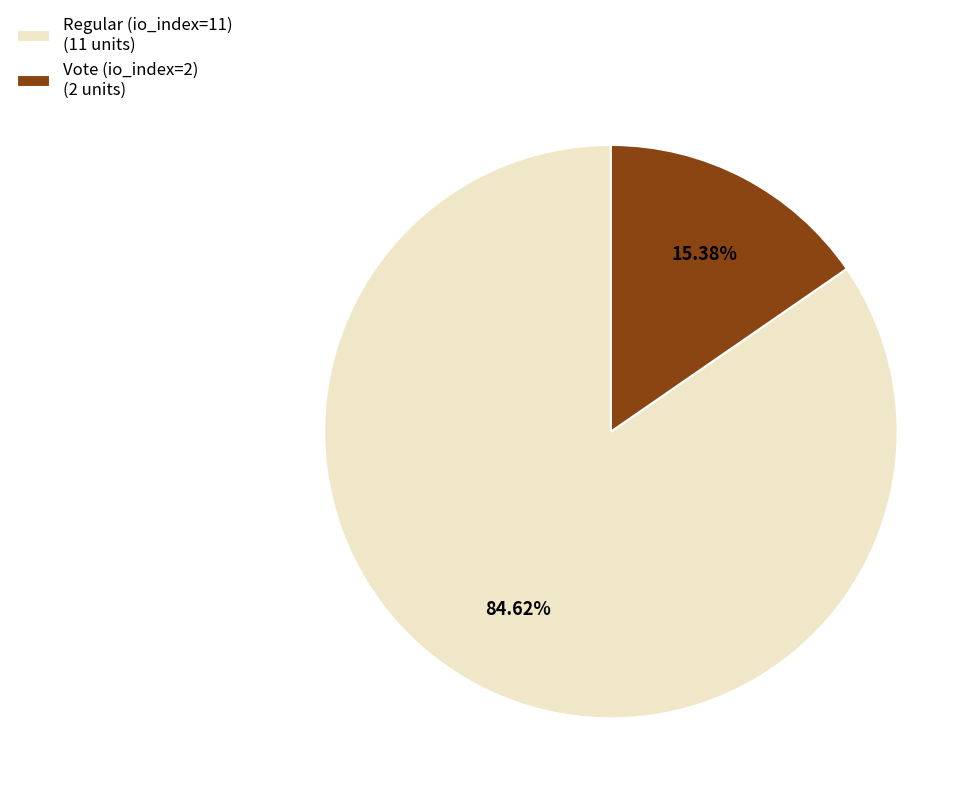

To the nearest percent, what portion does Vote (io_index=2) represent?

15%